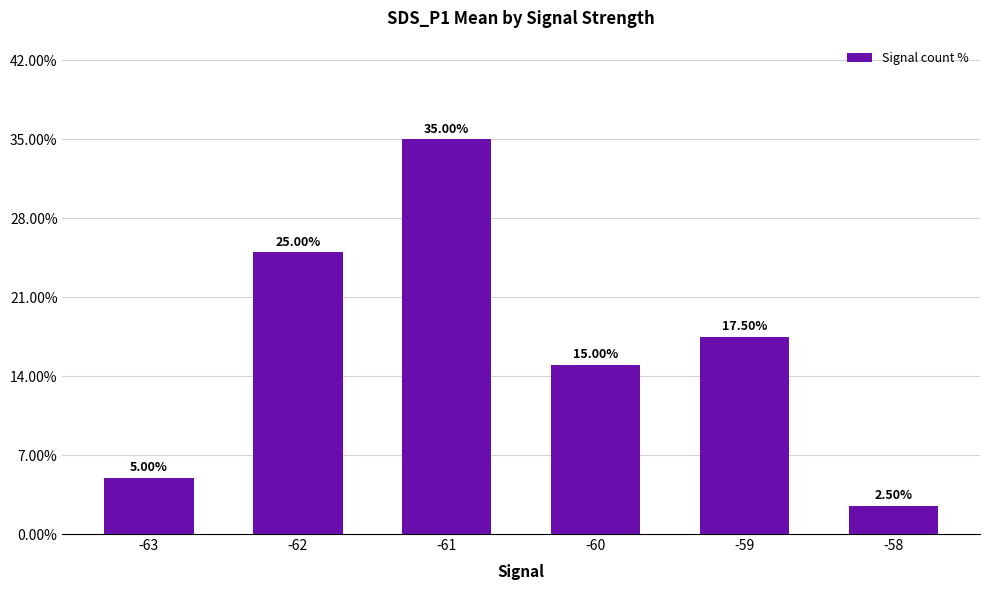

Does the chart contain any negative values?

No